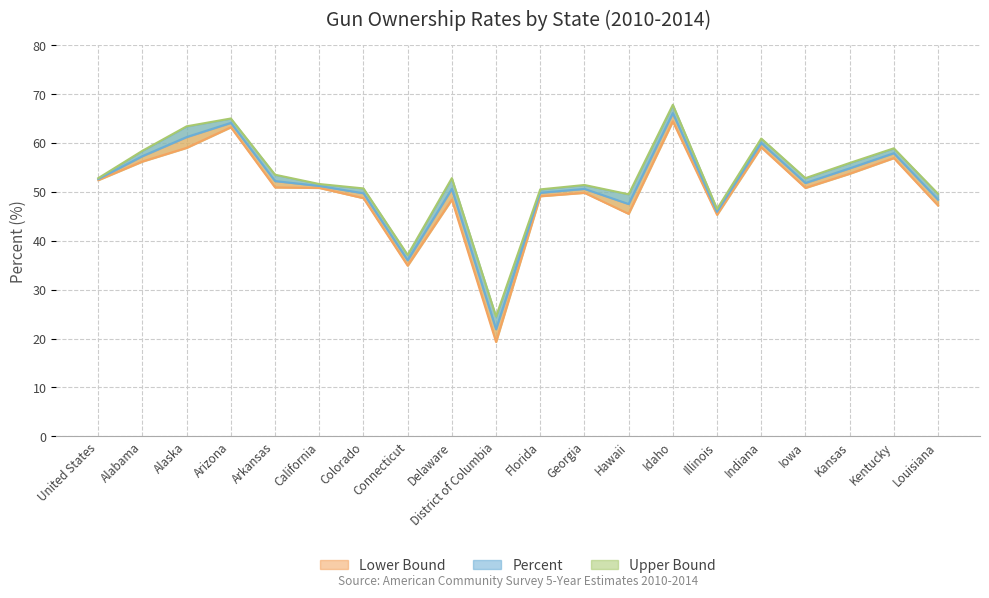

The value of Upper Bound at Georgia is 34.8. True or false?

False